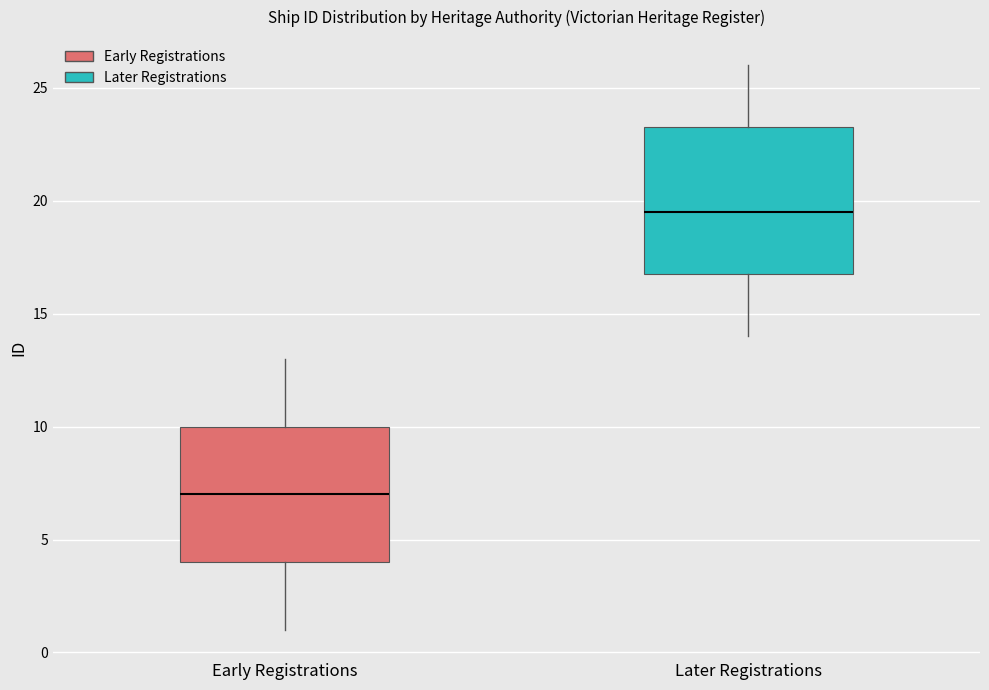

Reading left to right, transcribe this box plot: for each box, give where its median line is, the range the box spans, and where its two whiskers end, as read against the y-axis. The values are not printed on the chart, so give them approximately, as read against the axis.

Early Registrations: median 7.0, box 4.0 to 10.0, whiskers 1.0 to 13.0
Later Registrations: median 19.5, box 17.0 to 23.5, whiskers 14.0 to 26.0